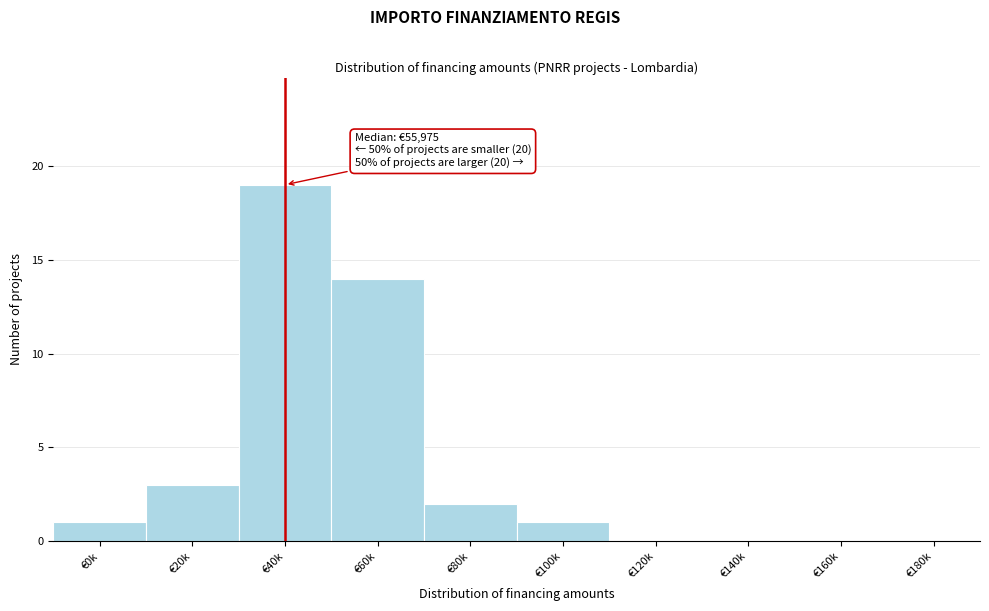

Reading left to right, transcribe all the data shown in this chart.

€0k=1	€20k=3	€40k=19	€60k=14	€80k=2	€100k=1	€120k=0	€140k=0	€160k=0	€180k=0